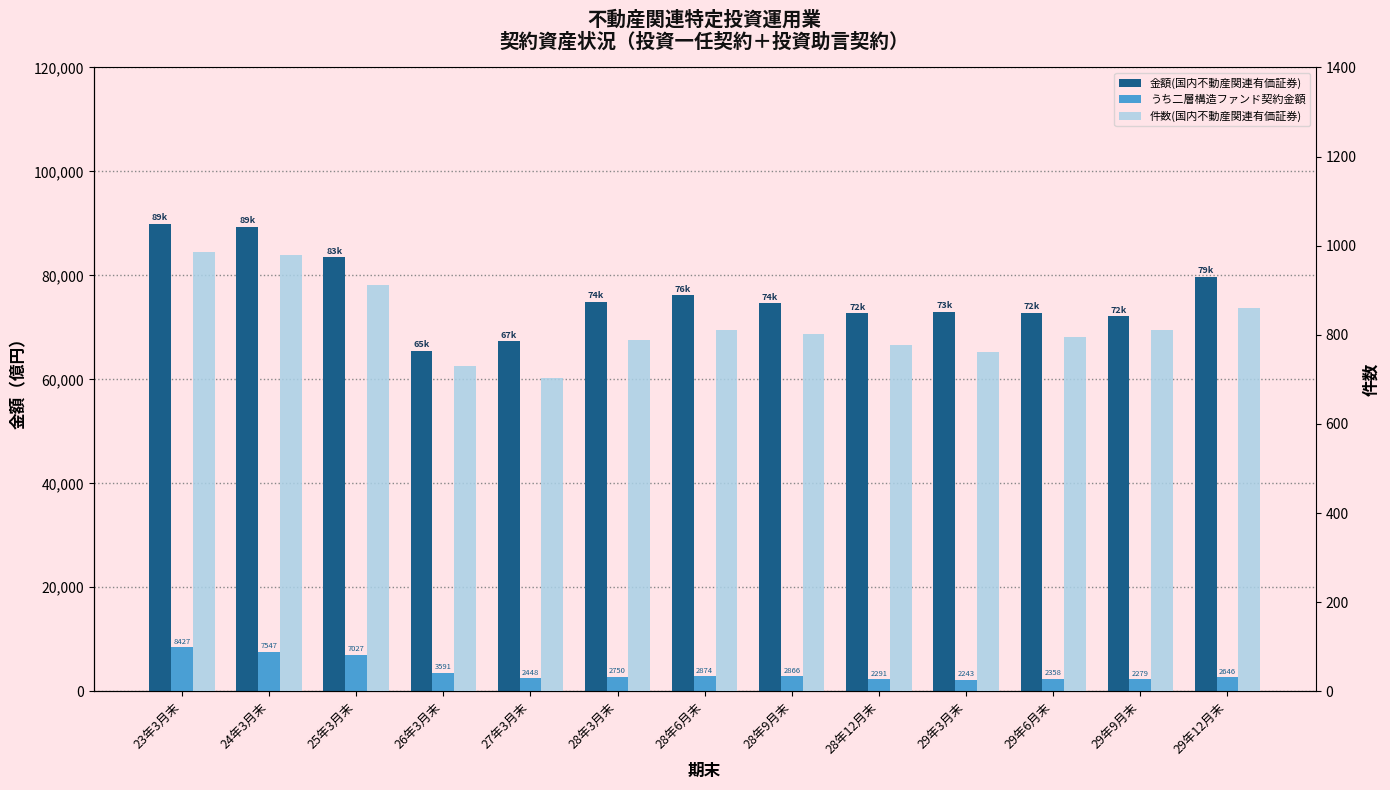

At which category is the sum across all series the highest?

23年3月末